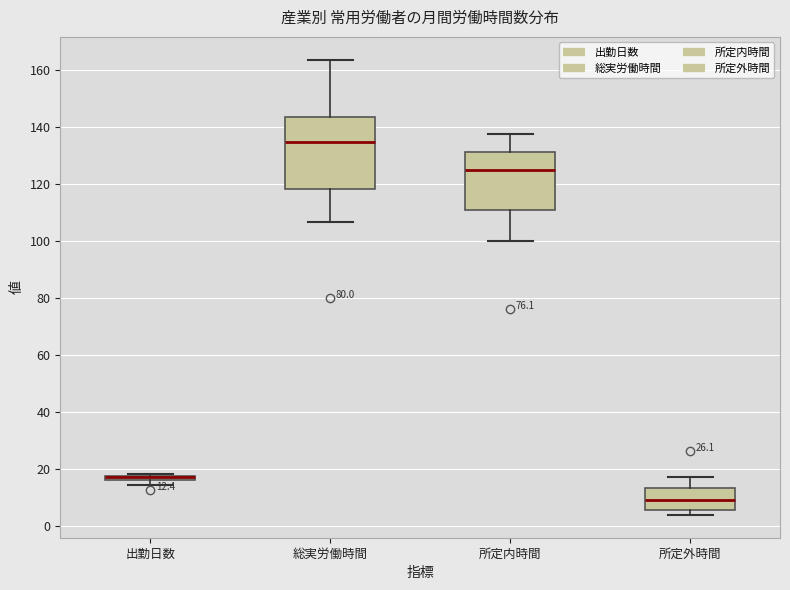

Comparing the boxes themselves (not the whiskers), which one is the tallest?

総実労働時間